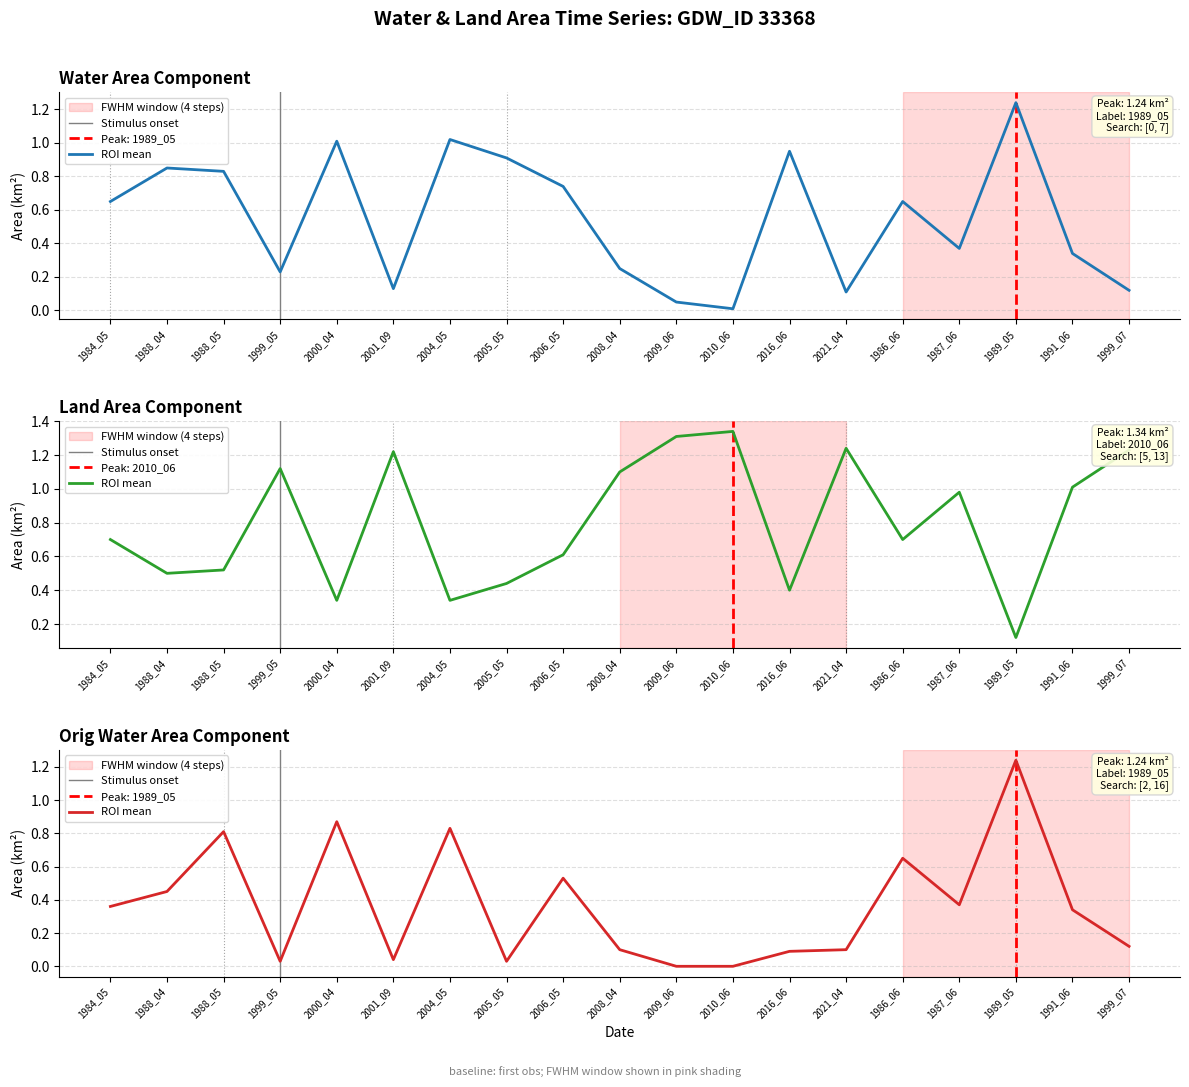

What is the difference between the maximum and minimum values in the waterArea series?

1.2